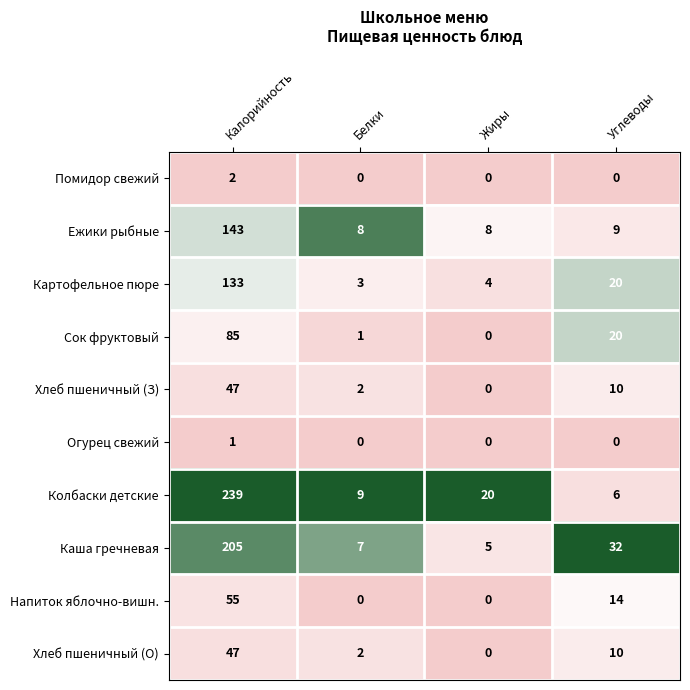

Where is Каша гречневая nearest to the value 105?

Углеводы